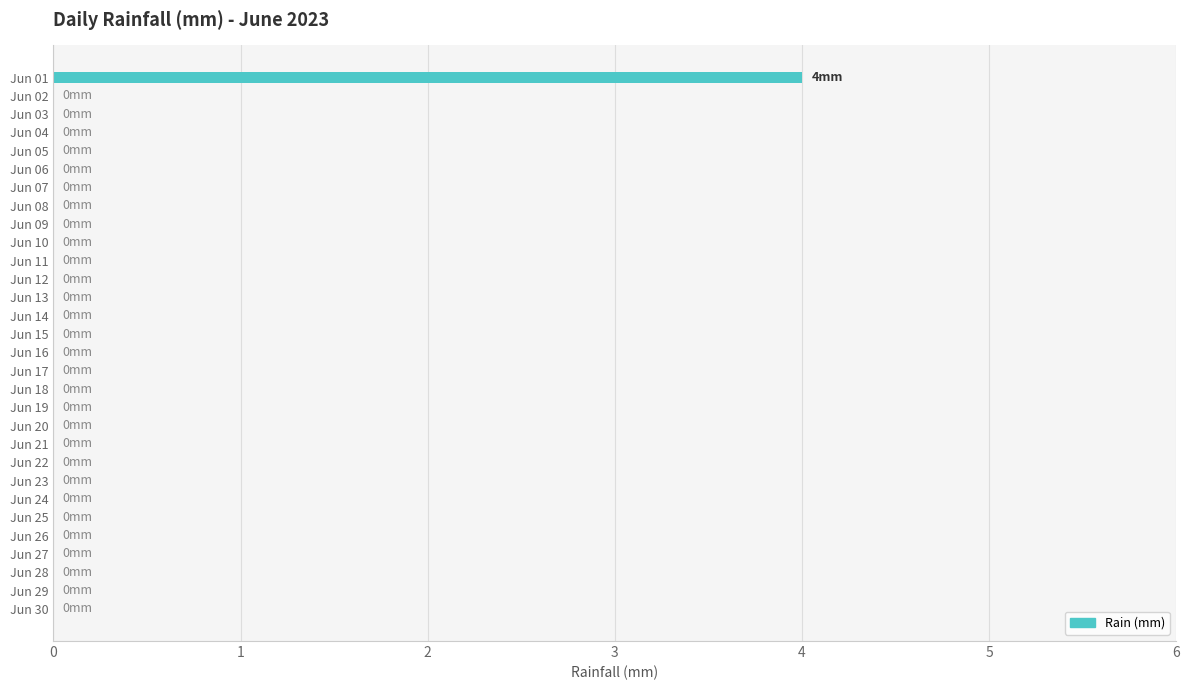

The value at Jun 18 is 0. True or false?

True